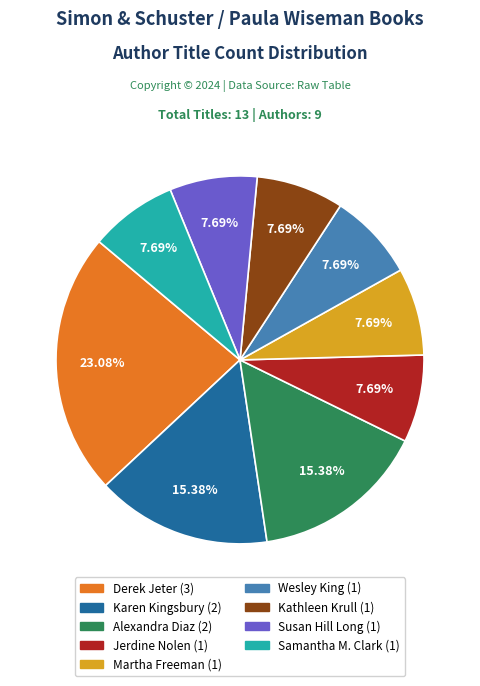

How many slices are in this pie chart?

9